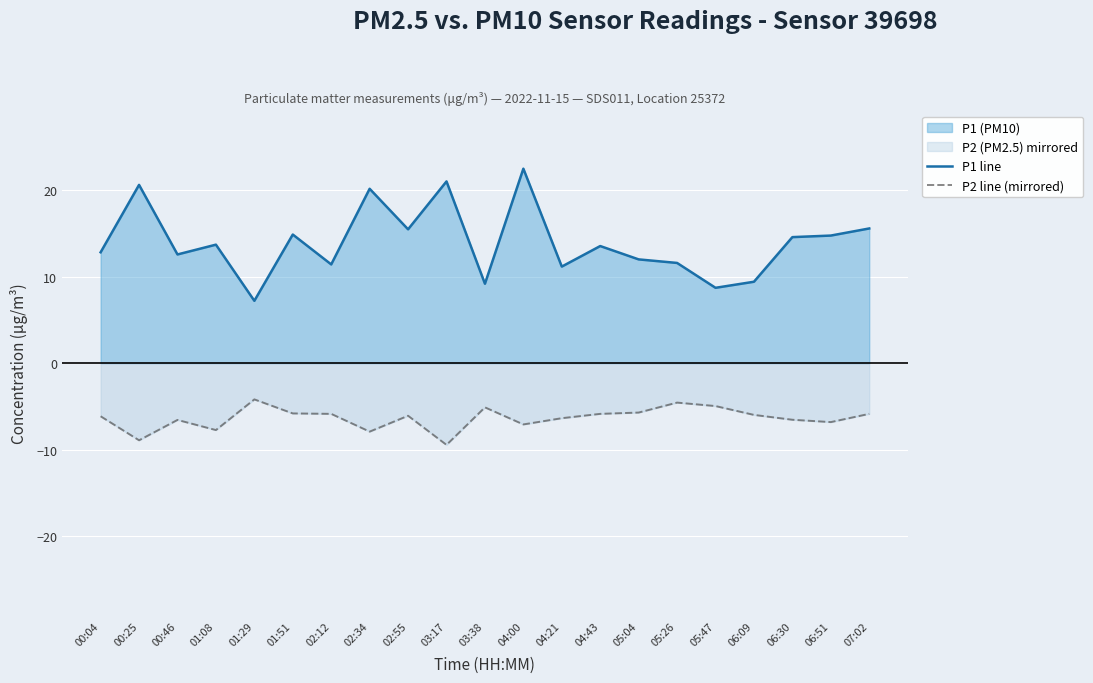

The P1 line series shows 14.8 at 01:51. True or false?

True